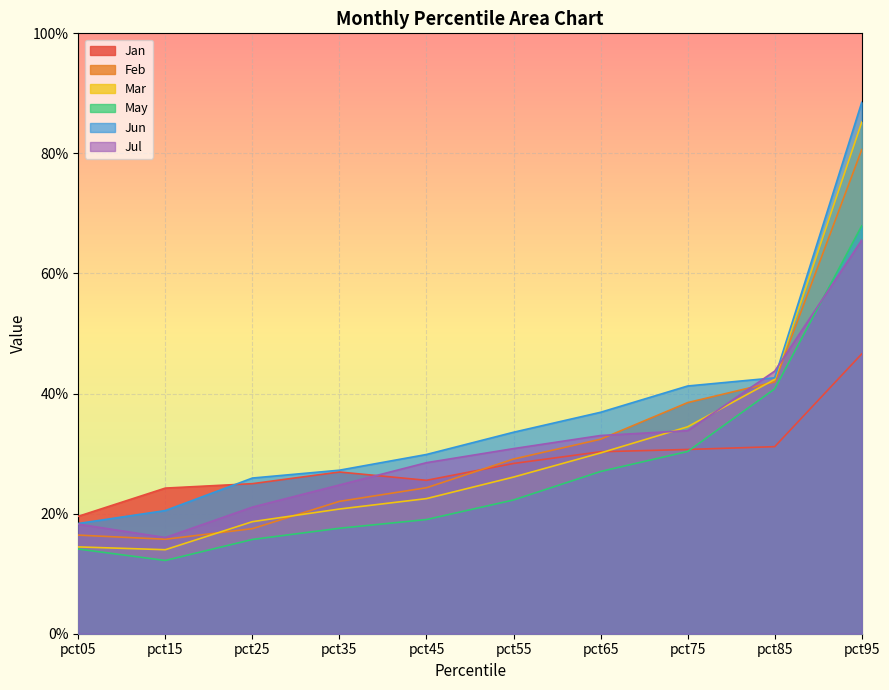

Reading left to right, what are all the values shown in this chart?

Jan: 0.2	0.2	0.2	0.3	0.3	0.3	0.3	0.3	0.3	0.5
Feb: 0.2	0.2	0.2	0.2	0.2	0.3	0.3	0.4	0.4	0.8
Mar: 0.1	0.1	0.2	0.2	0.2	0.3	0.3	0.3	0.4	0.9
May: 0.1	0.1	0.2	0.2	0.2	0.2	0.3	0.3	0.4	0.7
Jun: 0.2	0.2	0.3	0.3	0.3	0.3	0.4	0.4	0.4	0.9
Jul: 0.2	0.2	0.2	0.2	0.3	0.3	0.3	0.3	0.4	0.7